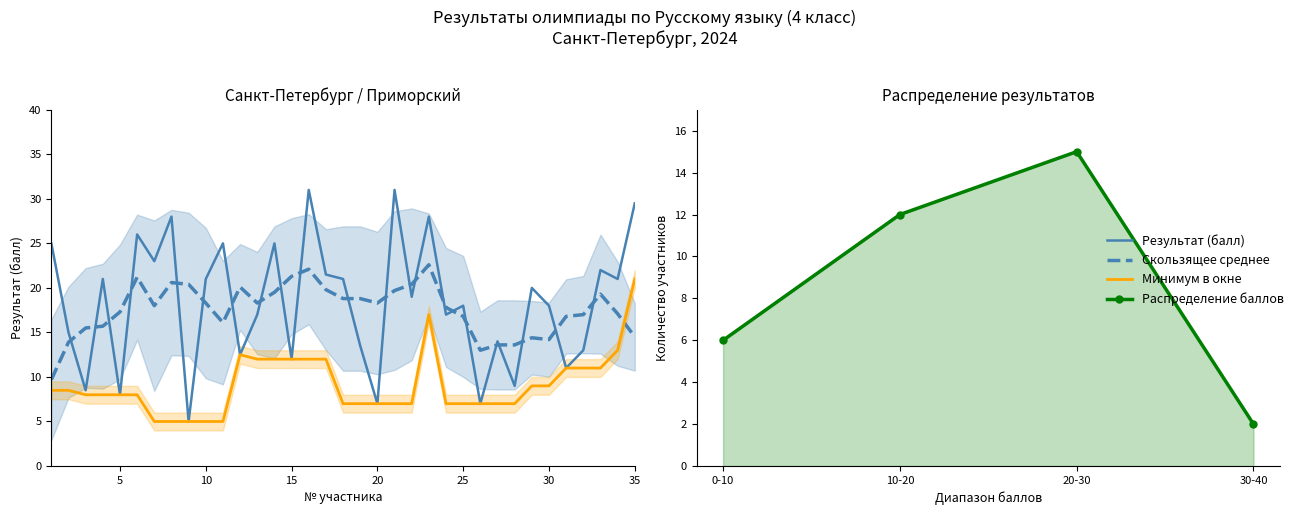

What is the sum of the values at 1 and 15?

37.0